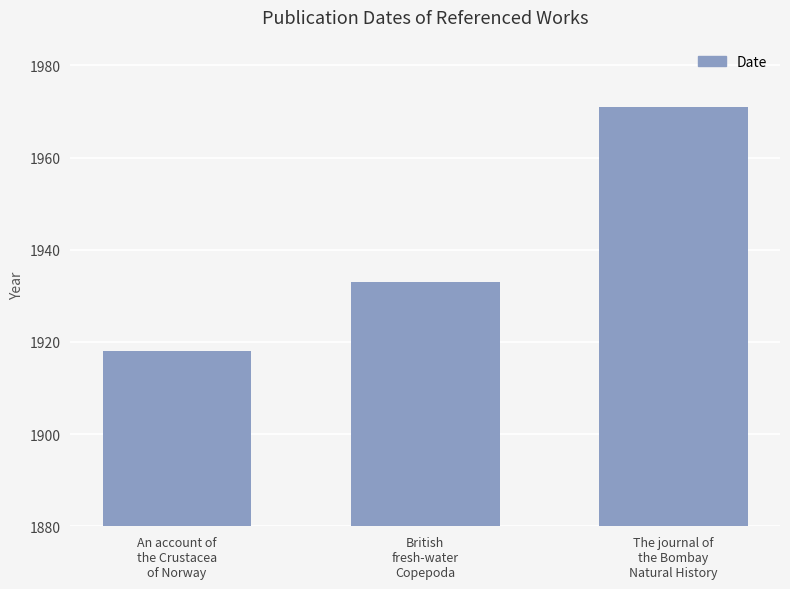

What is the difference between the maximum and minimum values?

53